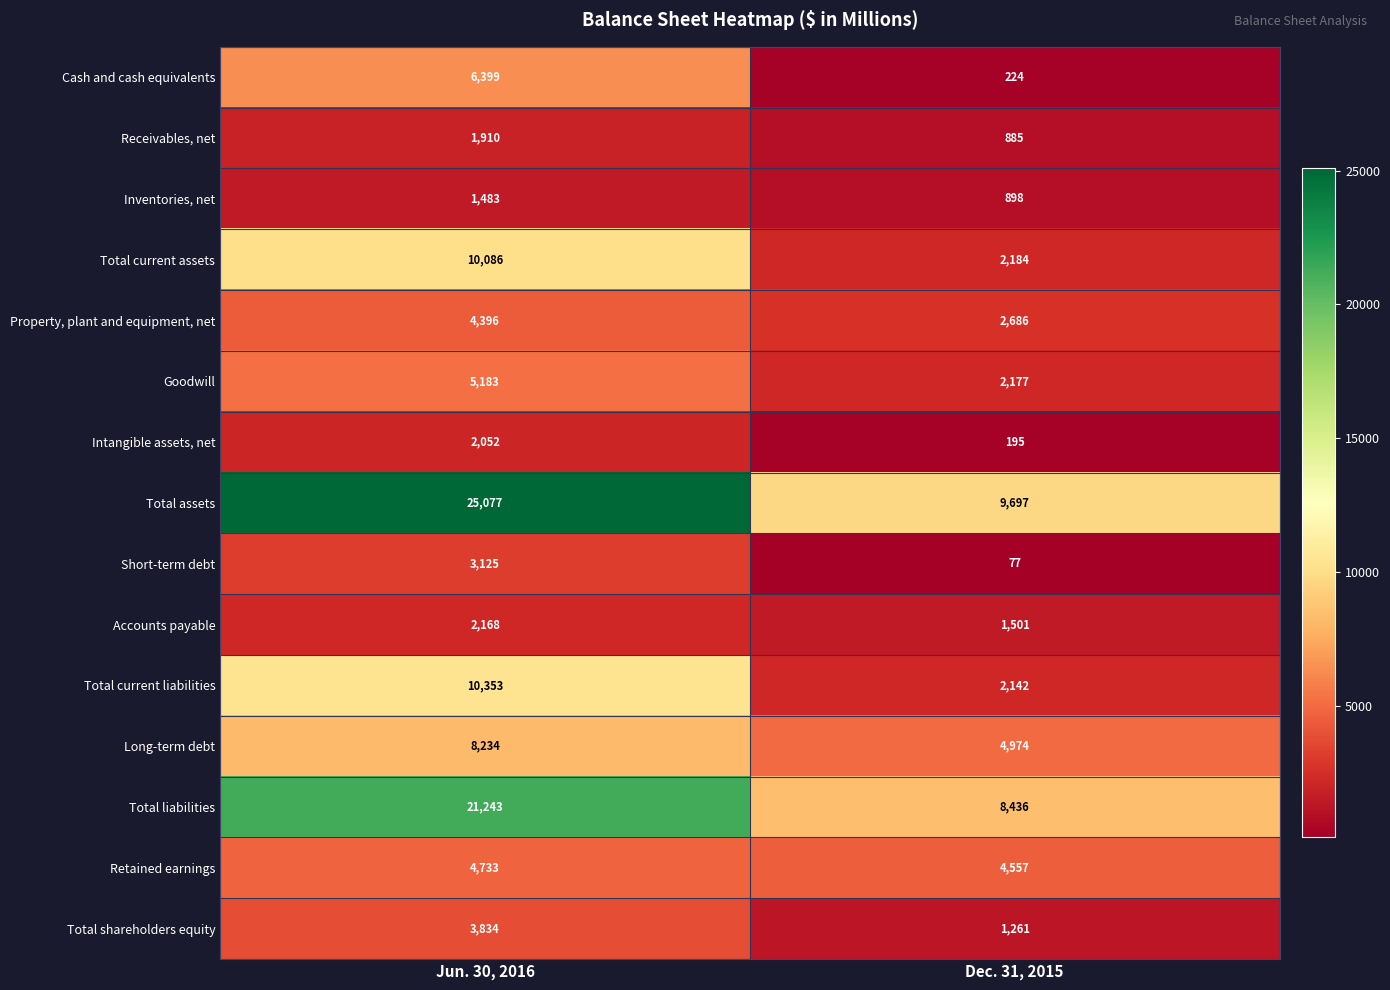

Read the Intangible assets, net value at Jun. 30, 2016, to the nearest 50.

2050